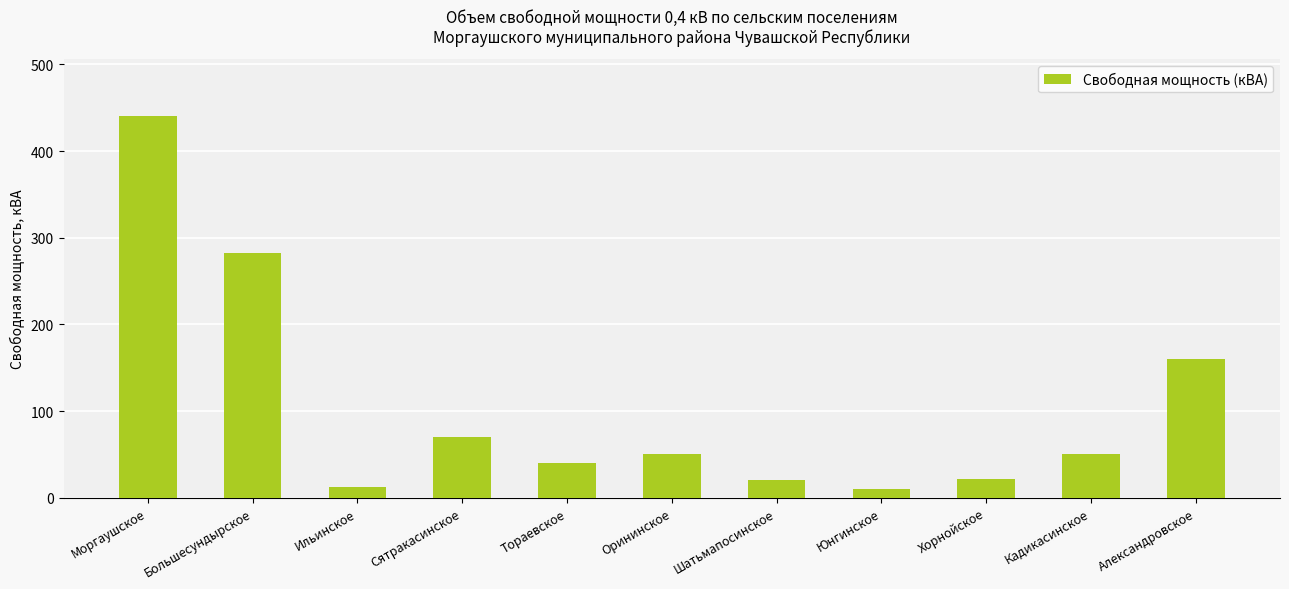

Is it true that the value at Сятракасинское is 70?

True